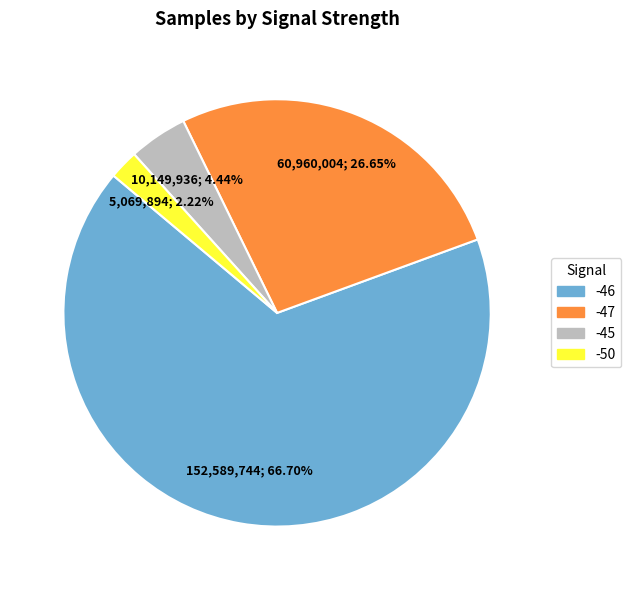

Is there a majority slice in this chart?

Yes